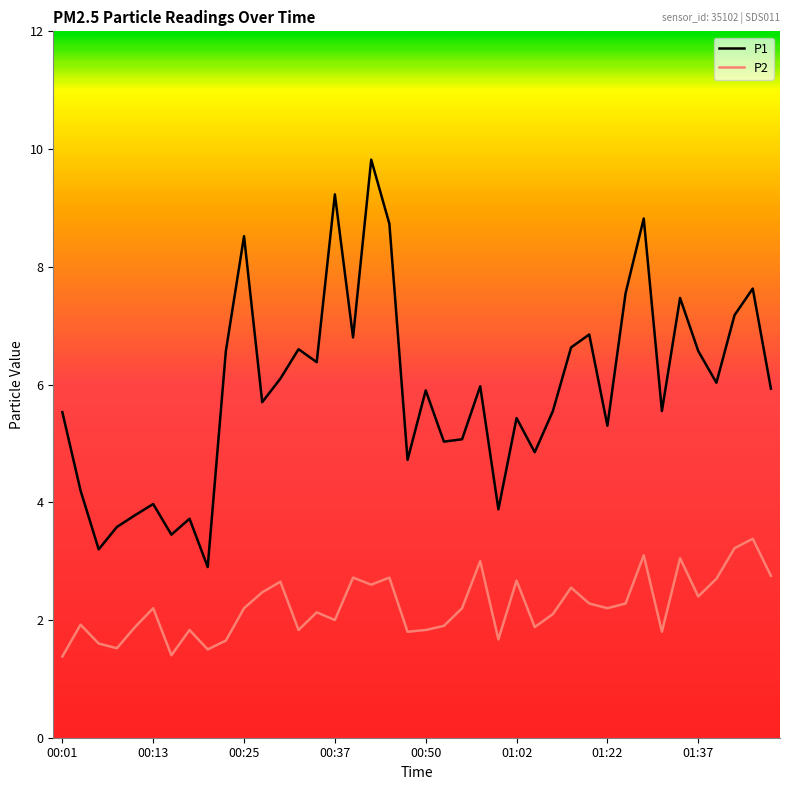

Which series has the widest spread of values?

P1